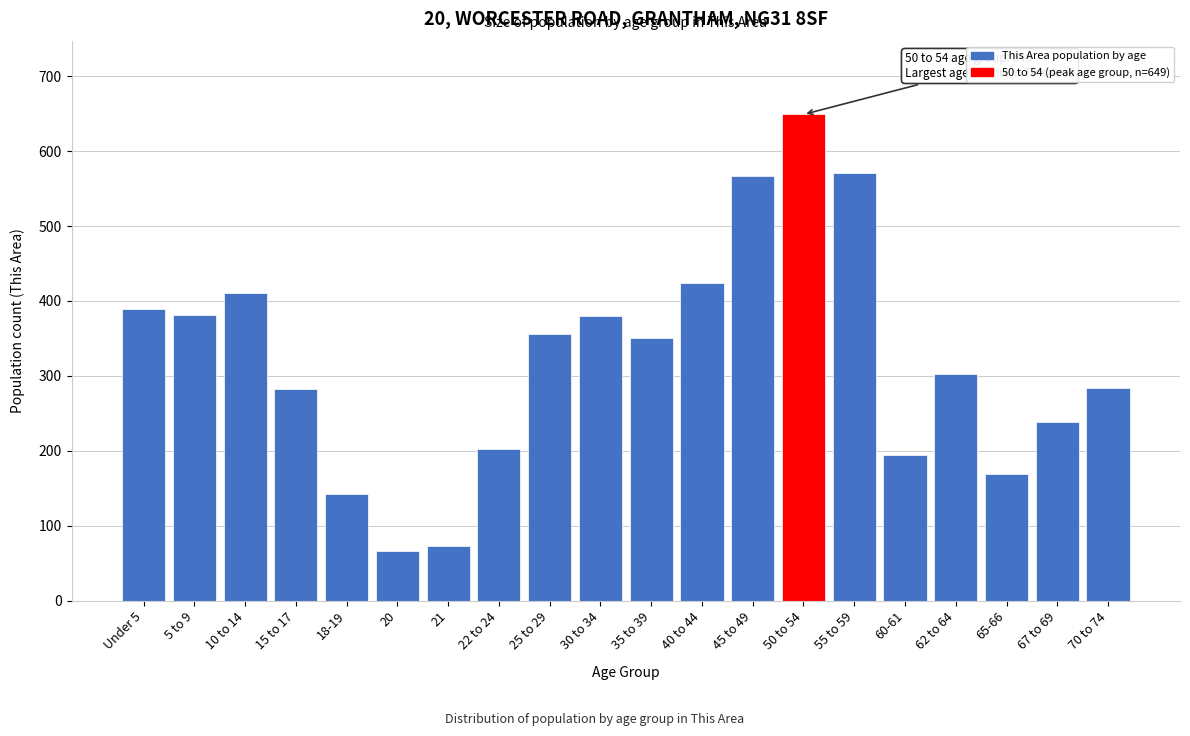

The chart shows a value of 195 at 60-61. True or false?

True